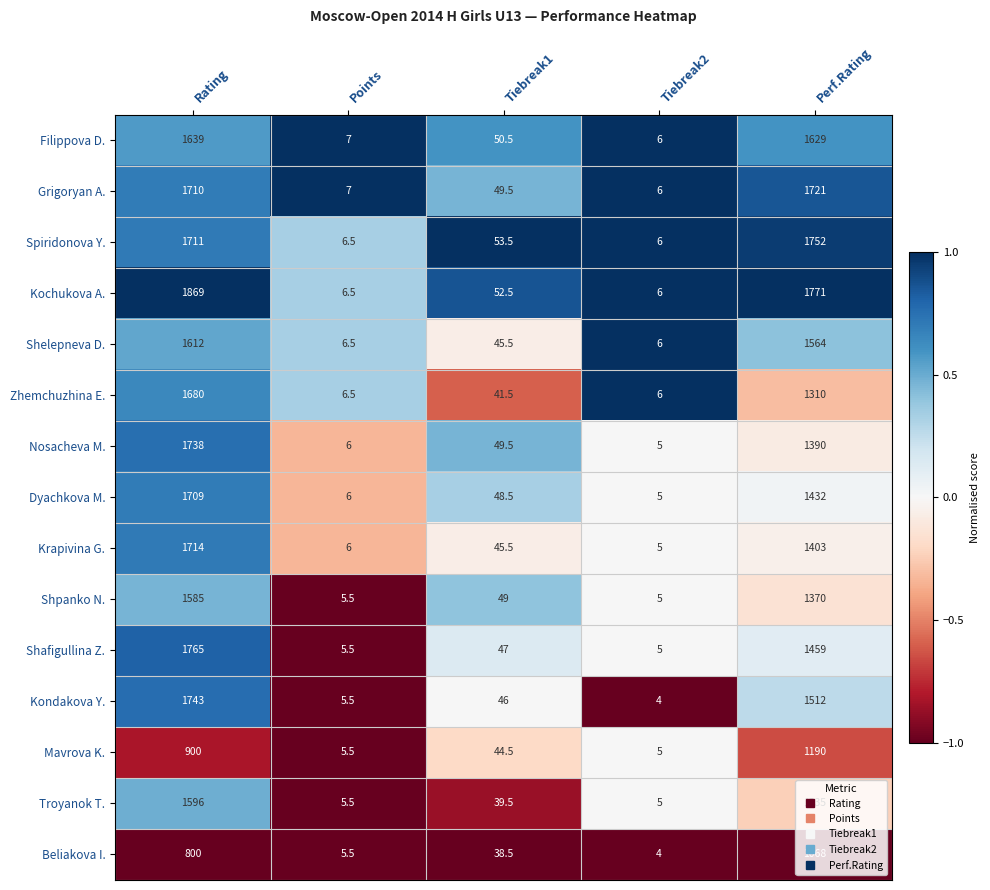

At which label does Kondakova Y. reach its minimum?

Tiebreak2